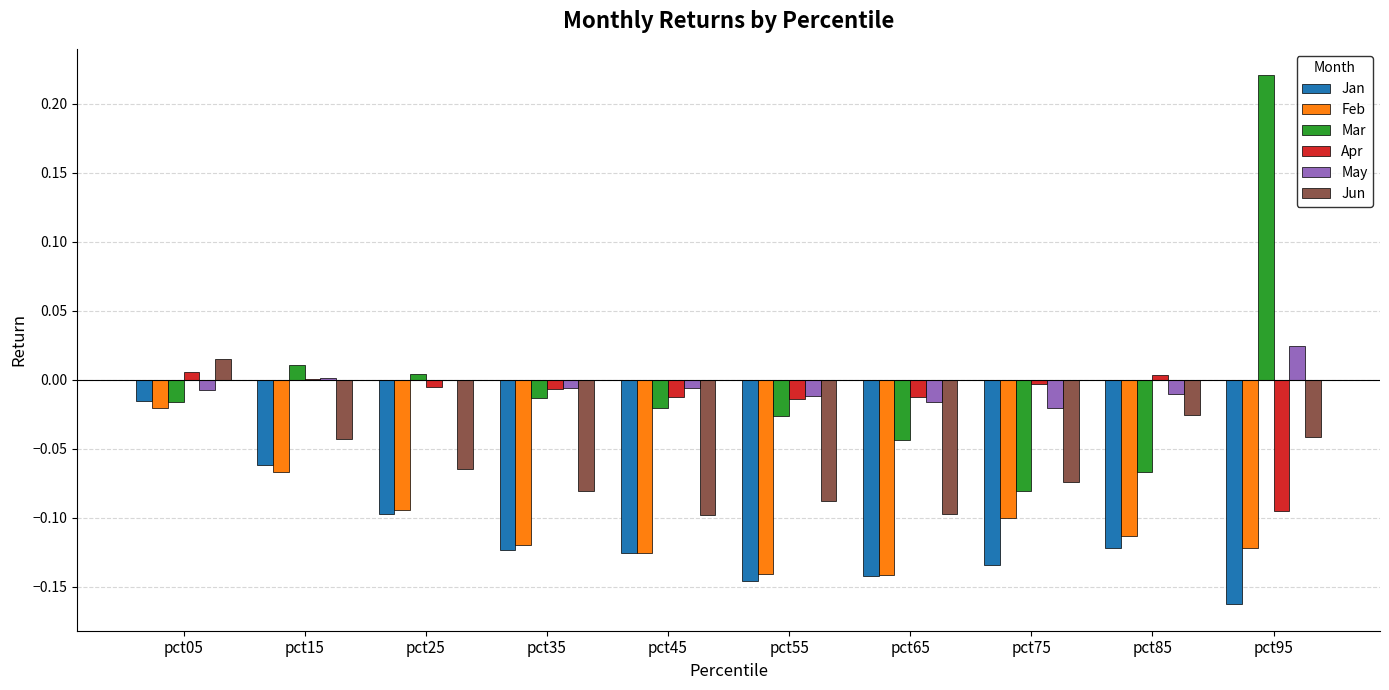

Which series changed the most between pct15 and pct65?

Jan